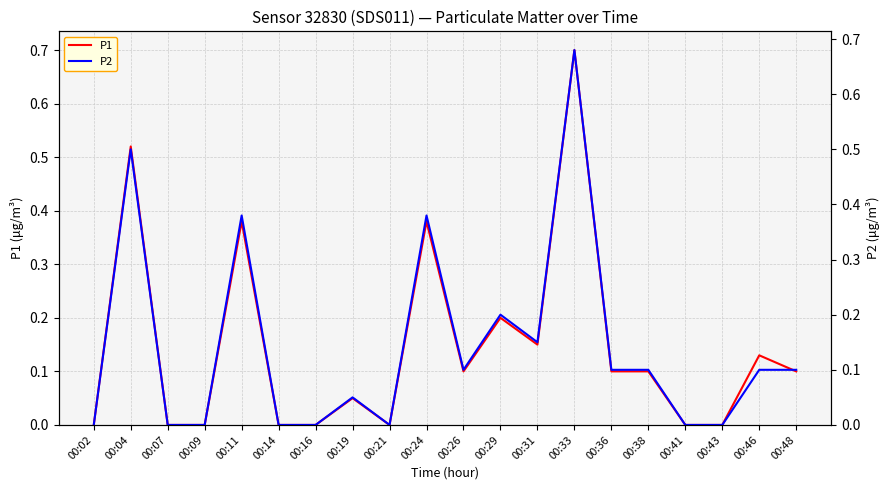

In P1, how many points are higher than both neighbors (excluding endpoints)?

7